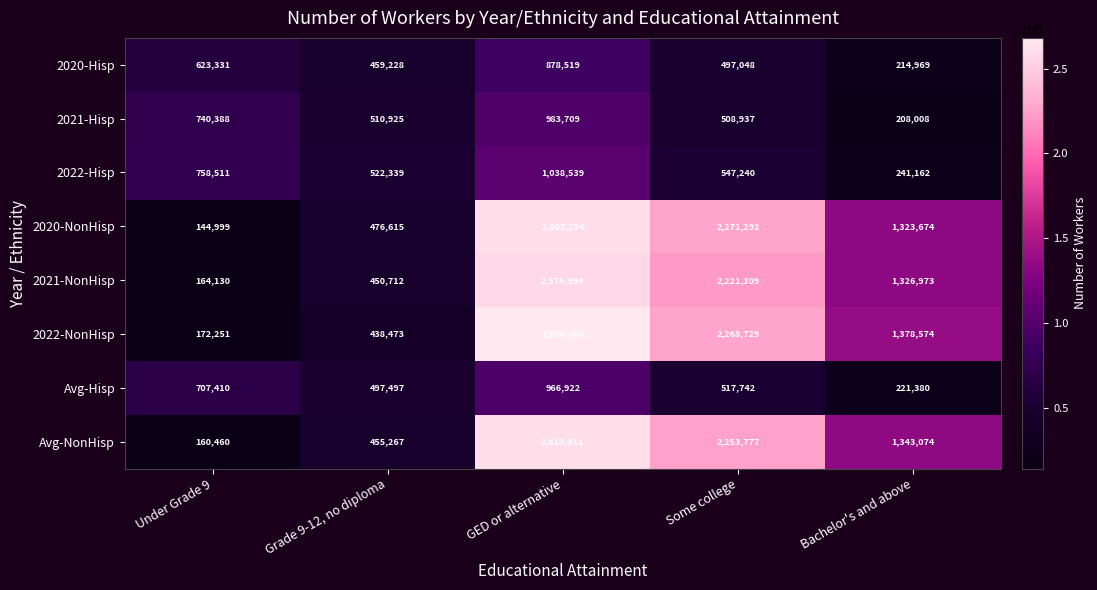

How many data points does each series have?

5